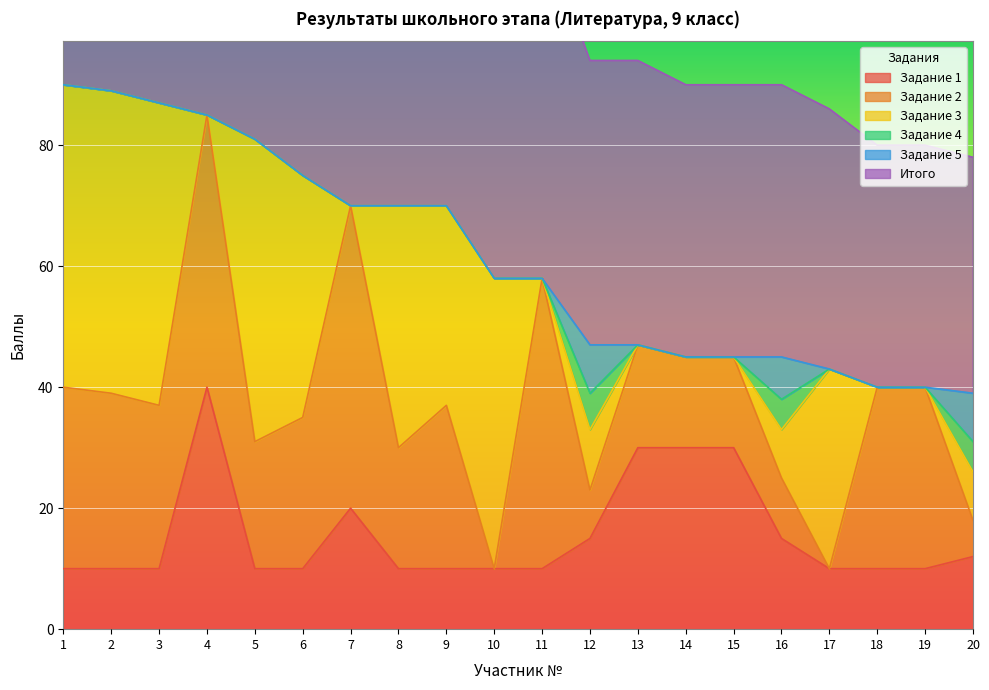

What is the total value across all series at 14?

90